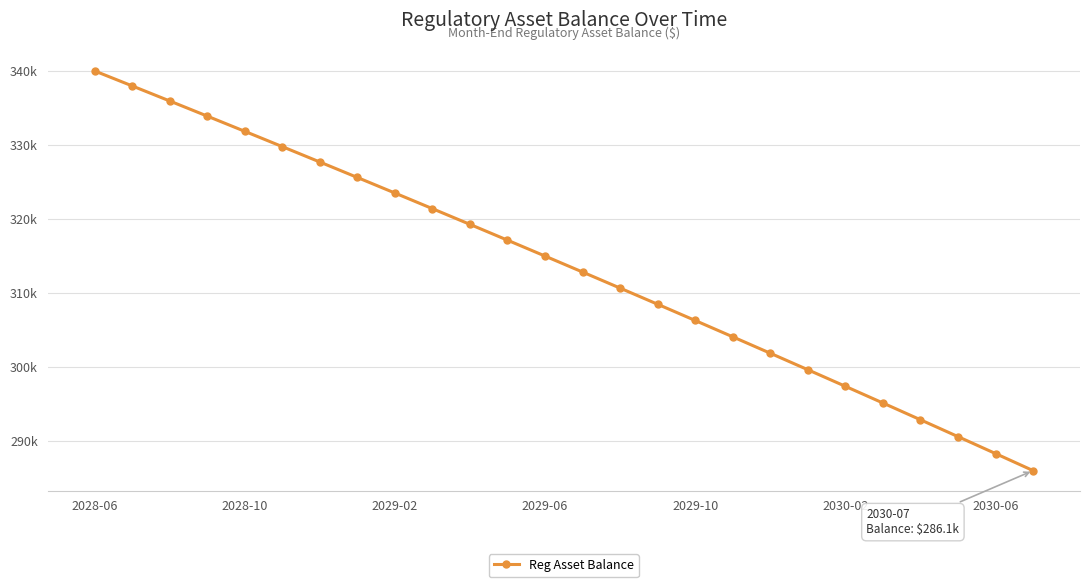

What is the difference between the second highest and minimum values?

52.0